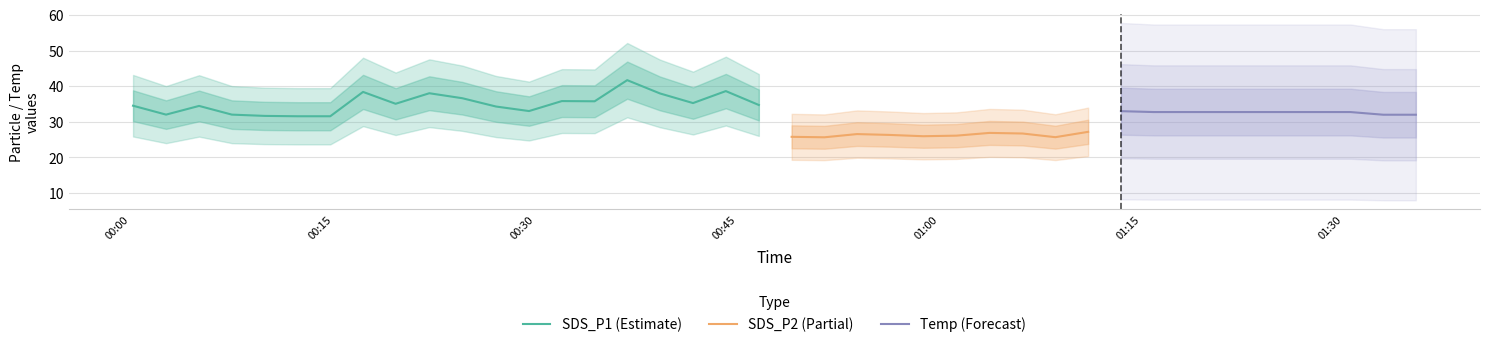

What is the minimum value for SDS_P1 (Estimate)?

31.6